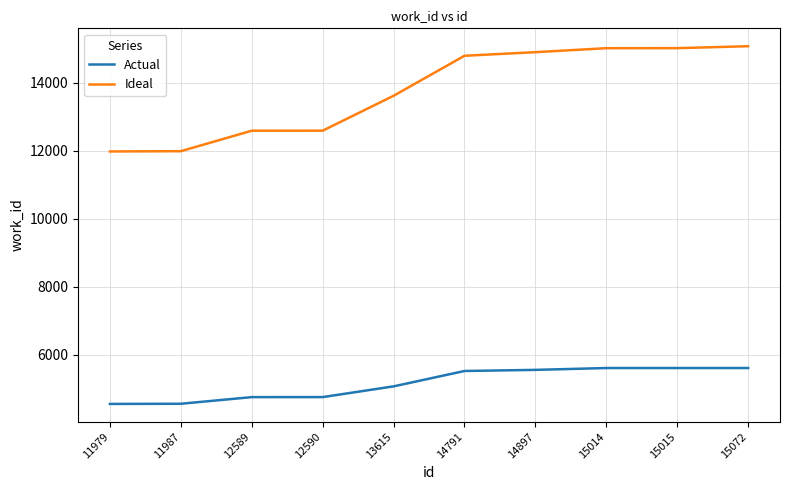

Is it true that Ideal equals 11987 at 11987?

True